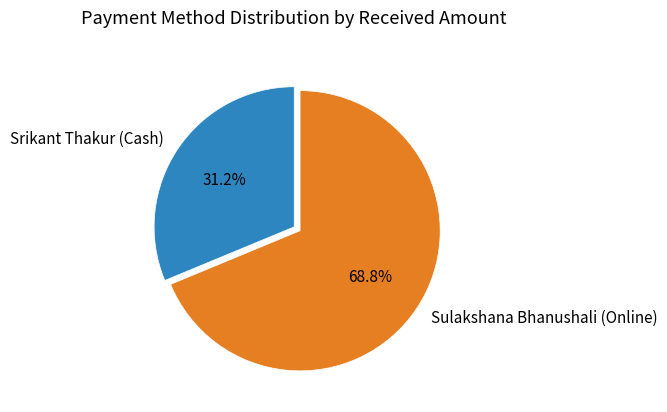

Between Sulakshana Bhanushali (Online) and Srikant Thakur (Cash), which is larger?

Sulakshana Bhanushali (Online)